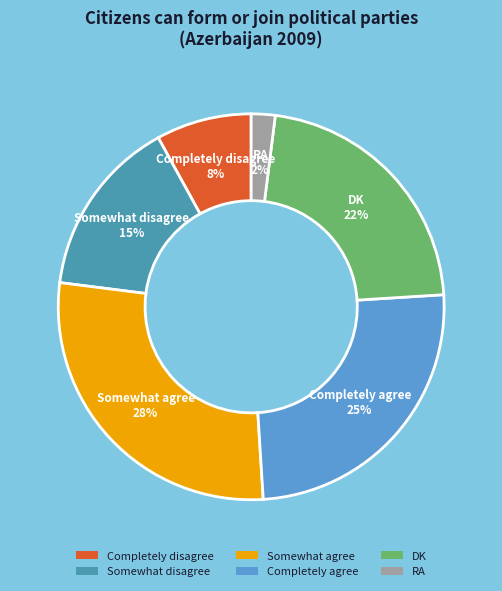

Is it true that Somewhat agree is 15% of the pie?

False